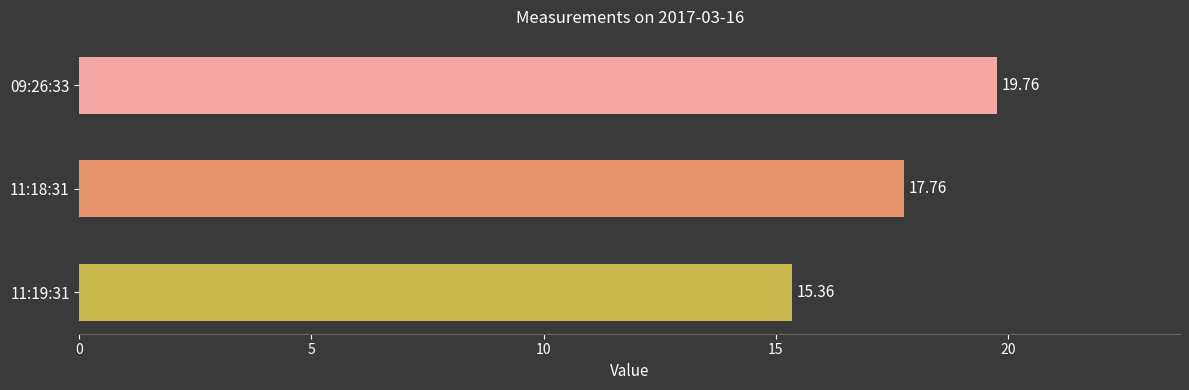

What is the difference between the values at 09:26:33 and 11:18:31?

2.0